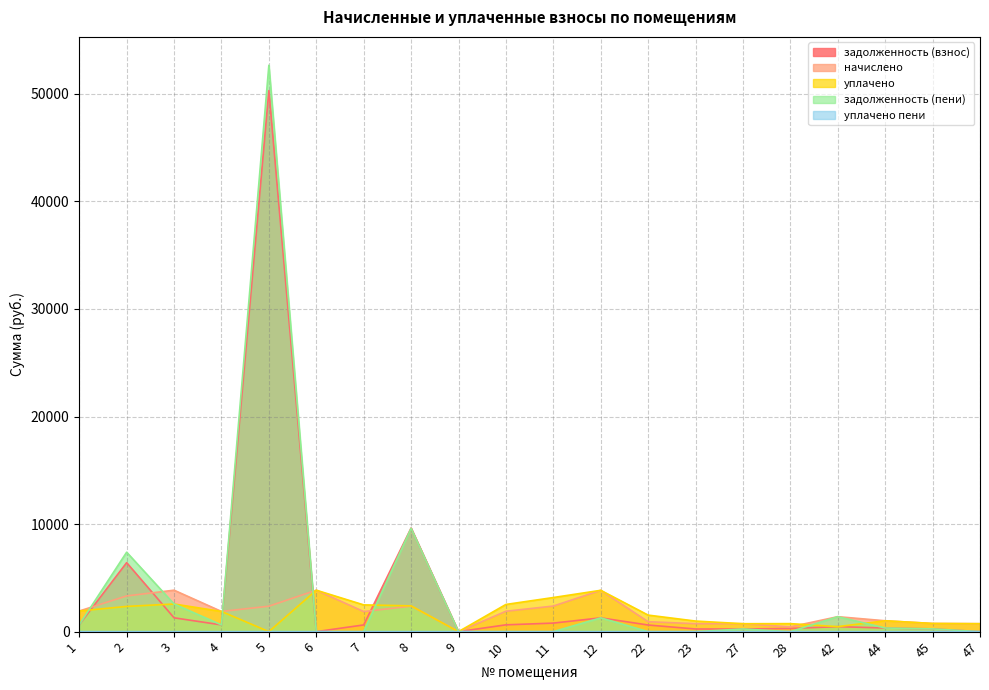

What is the total value across all series at 6?

7705.9